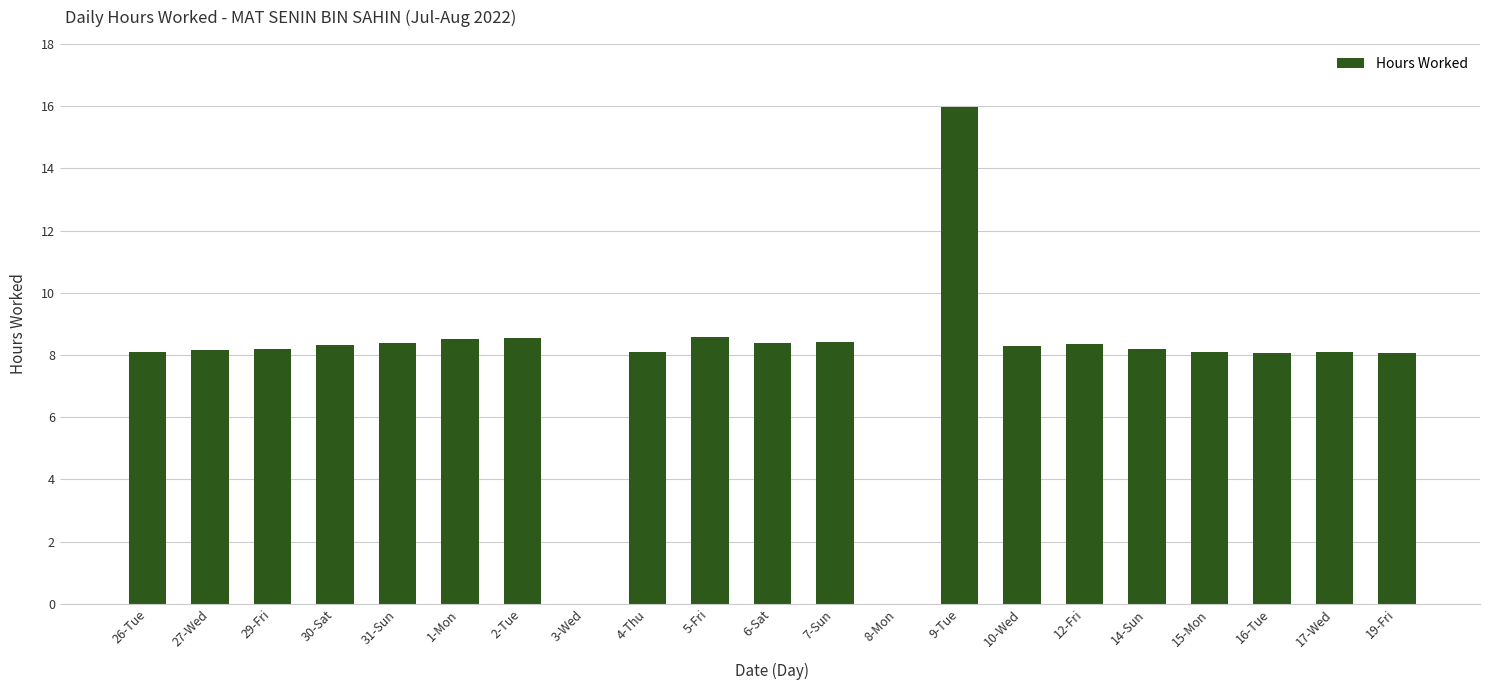

Is it true that the value at 29-Fri is 13.1?

False